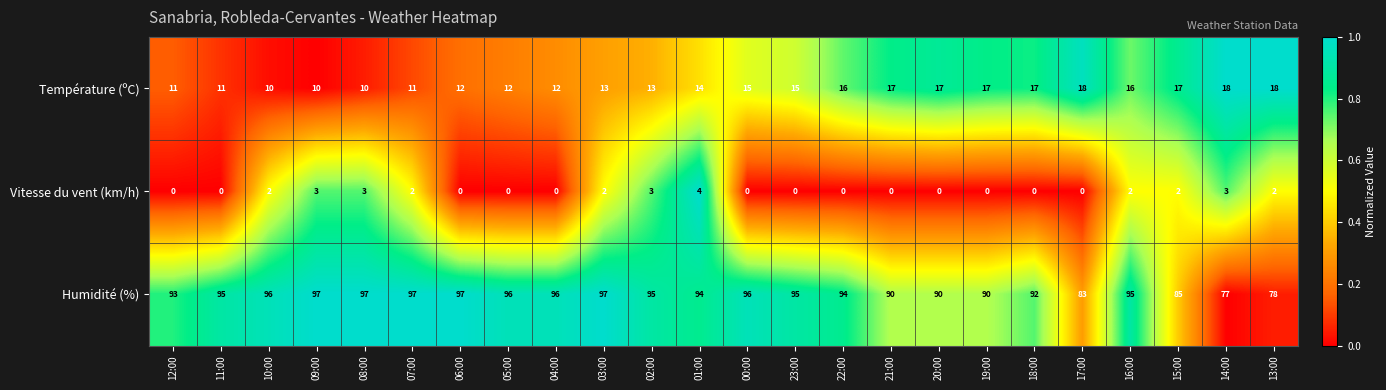

What is the maximum value for Vitesse du vent (km/h)?

4